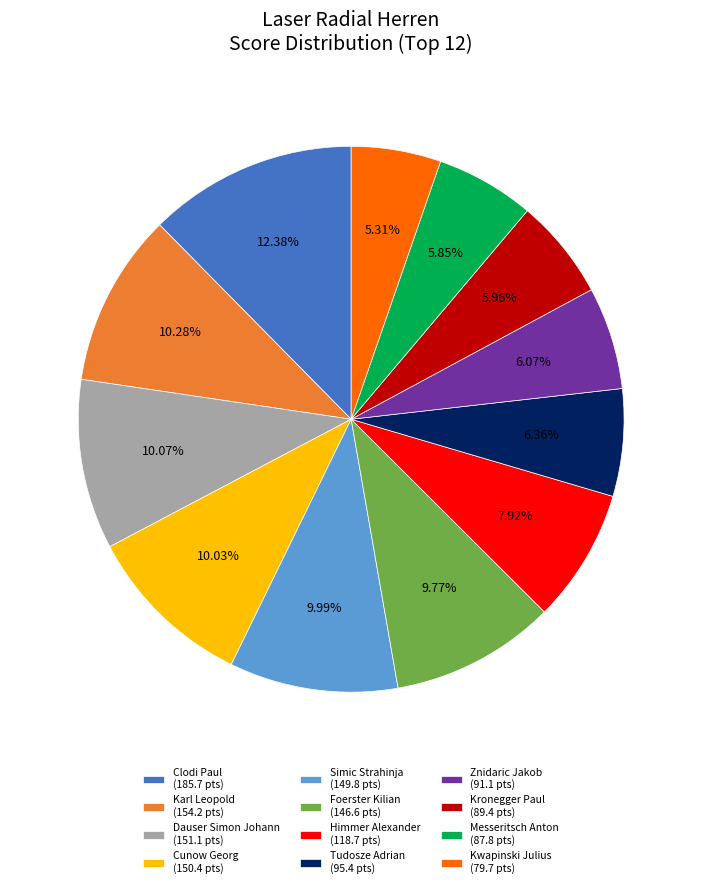

Is it true that Simic Strahinja is 10% of the pie?

True